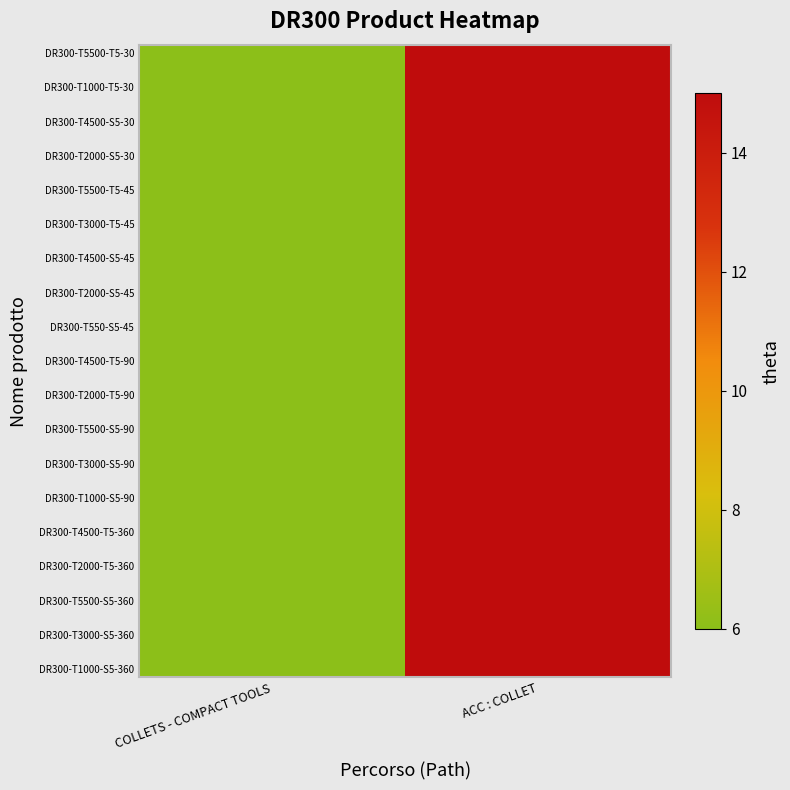

At how many categories does at least one series exceed 14?

1